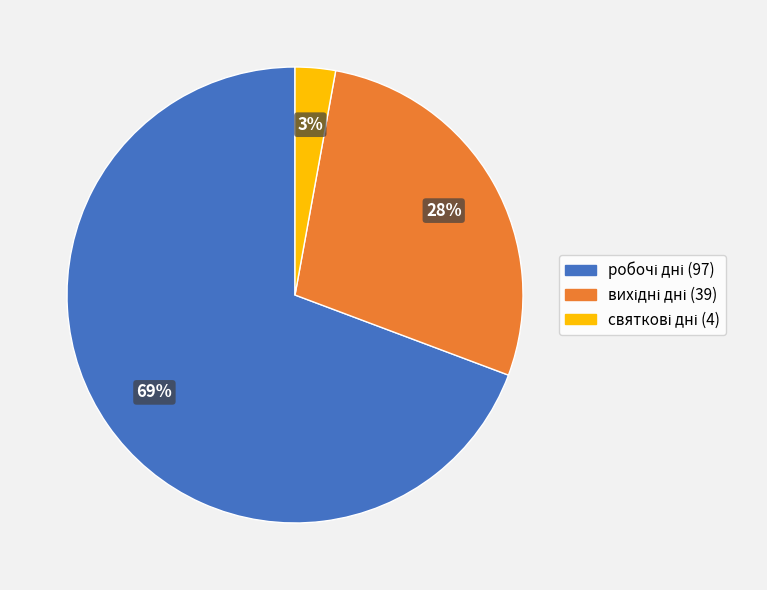

Is there a majority slice in this chart?

Yes